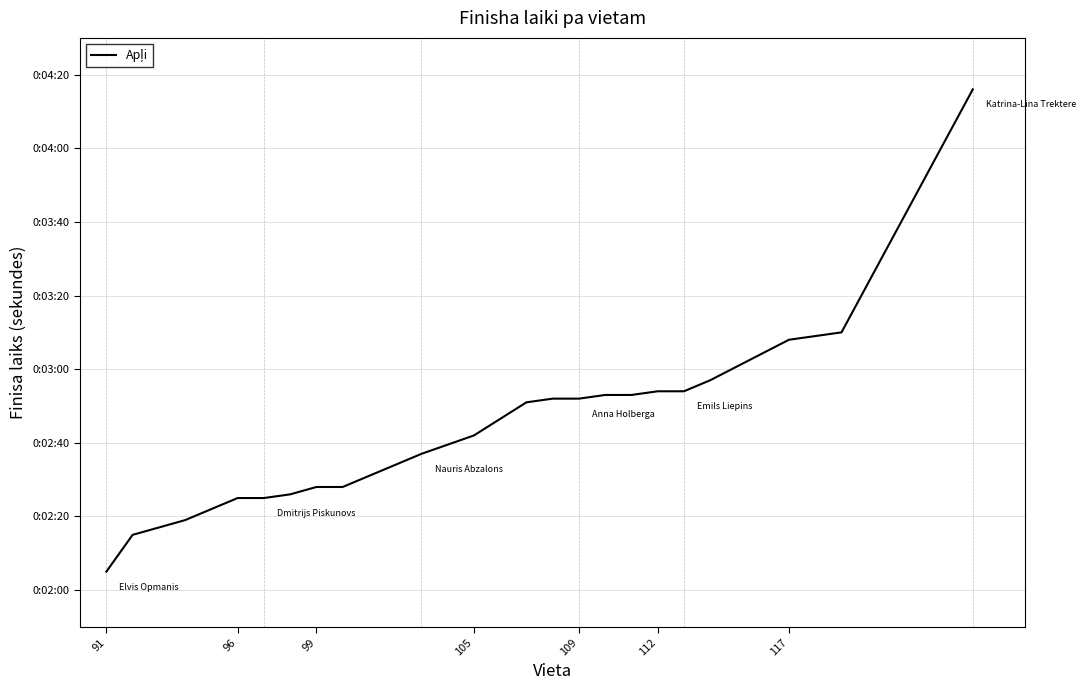

True or false: there are more than 1 points higher than both neighbors.

False